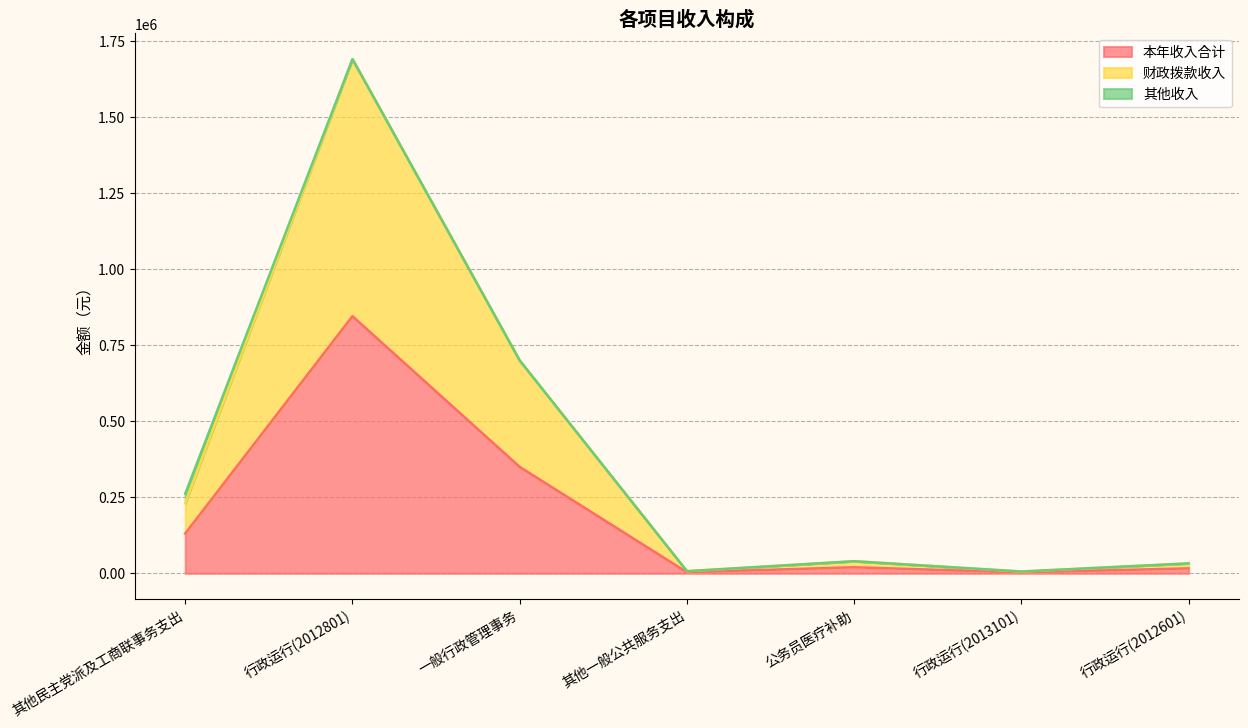

Count the number of categories in the chart.

7